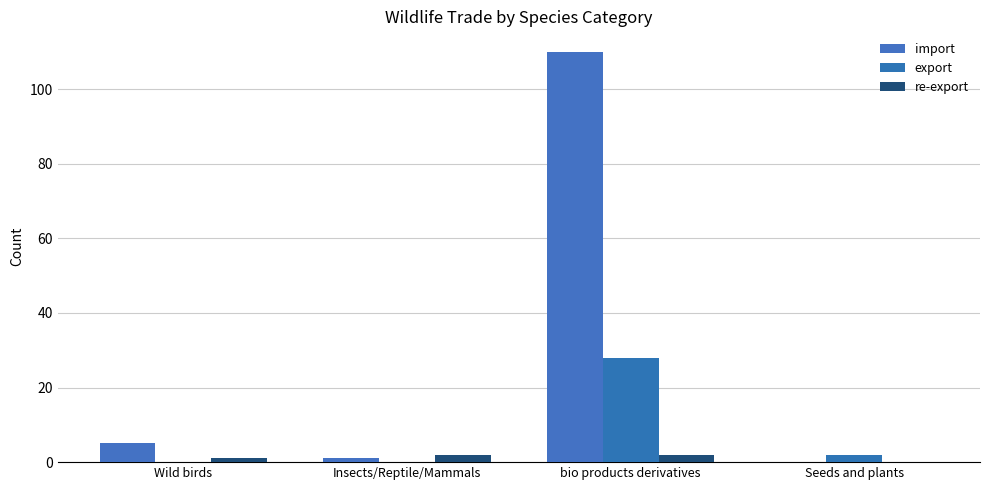

How many groups of bars are there?

4